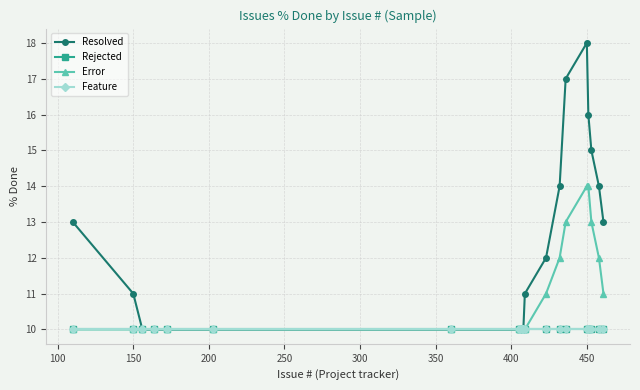

Is this an area chart (filled region under the line)?

No